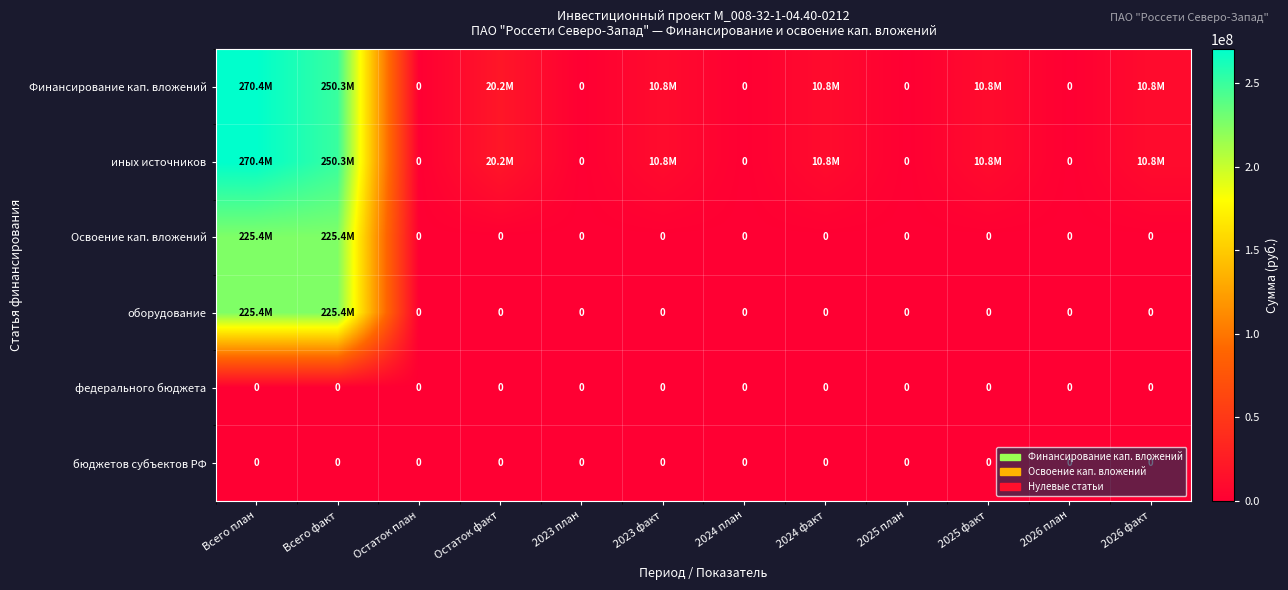

The value of бюджетов субъектов РФ at 2025 факт is 0. True or false?

True